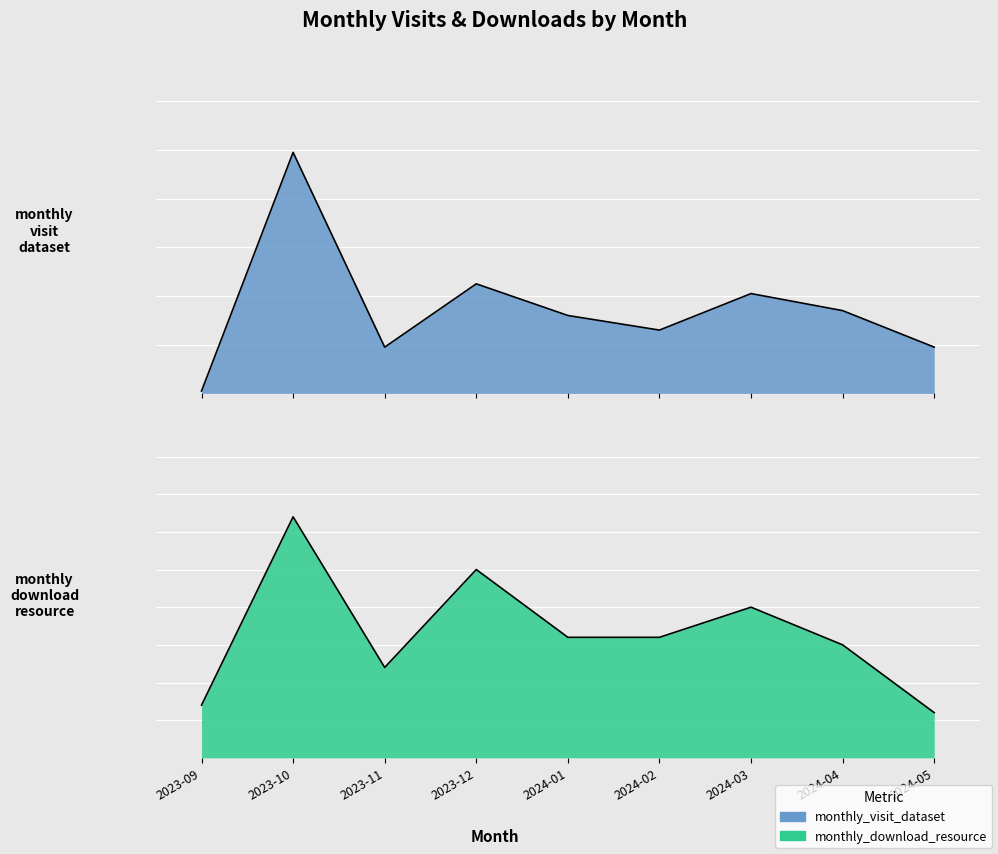

List the series in order of their overall mean, highest first.

monthly_visit_dataset, monthly_download_resource